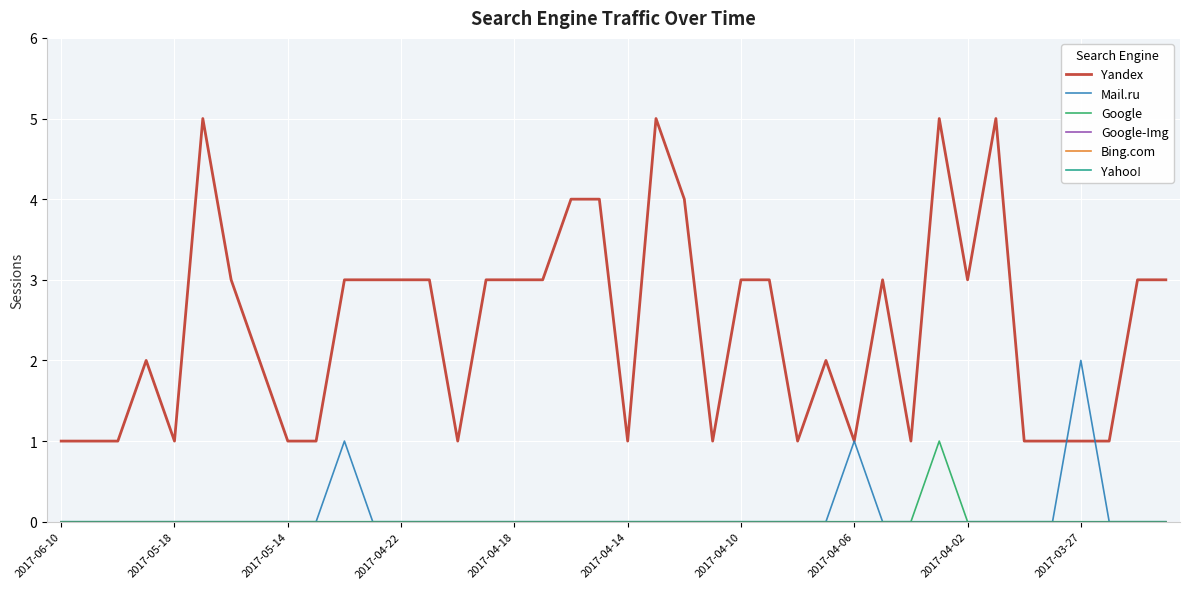

At which category does the chart reach its peak across all series?

2017-04-14